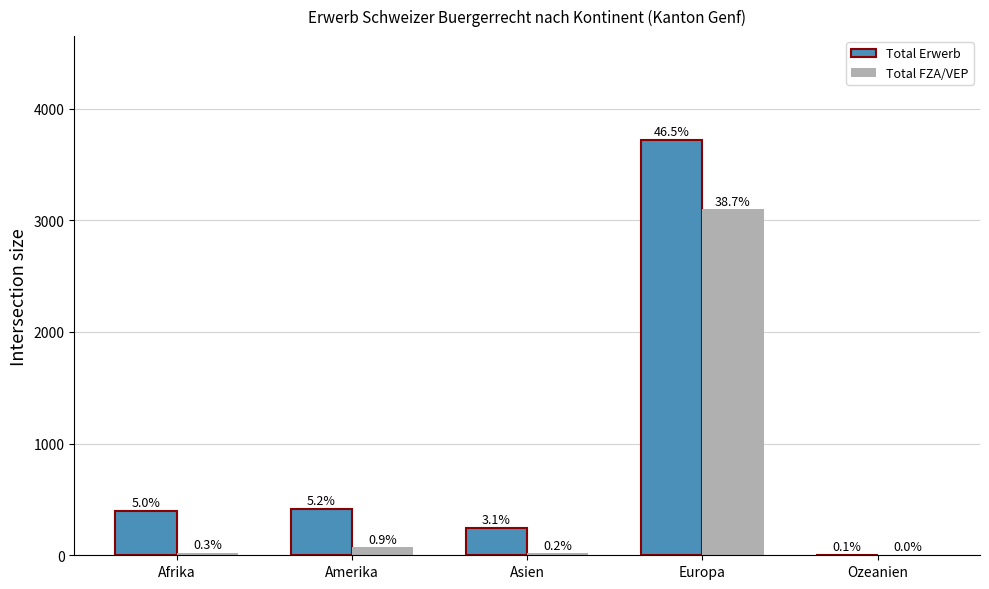

Which series changed the most between Afrika and Asien?

Total Erwerb